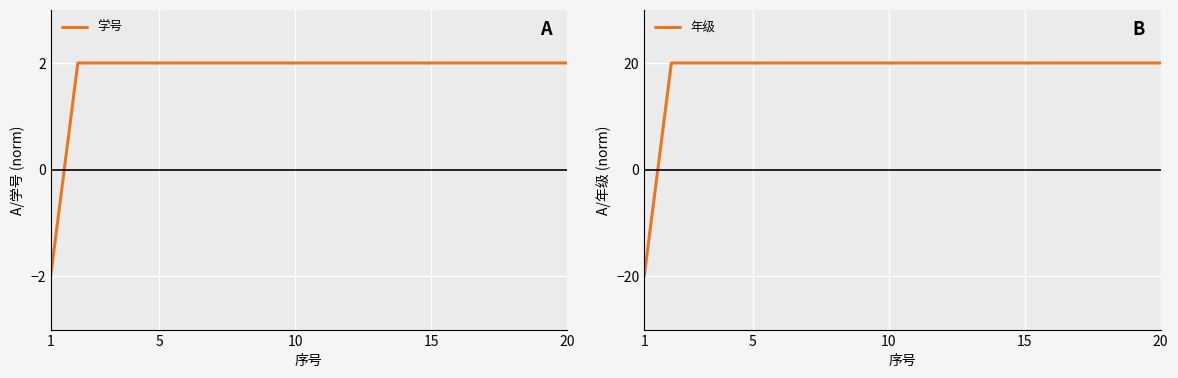

Is this an area chart (filled region under the line)?

No